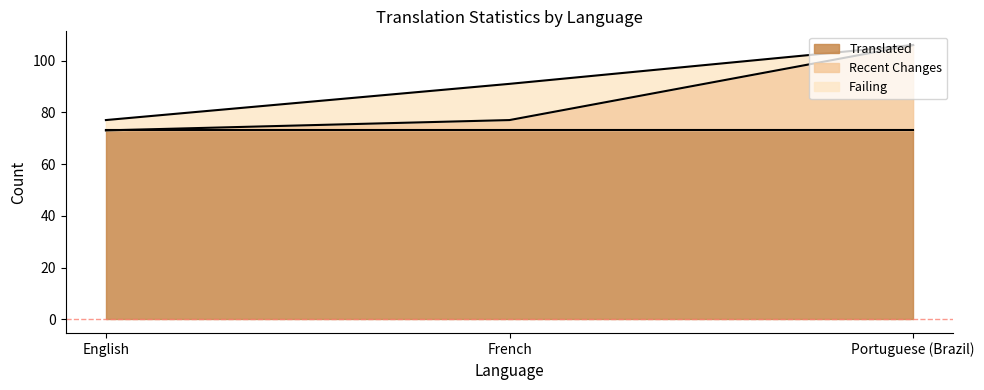

The recent_changes series shows 4 at French. True or false?

True